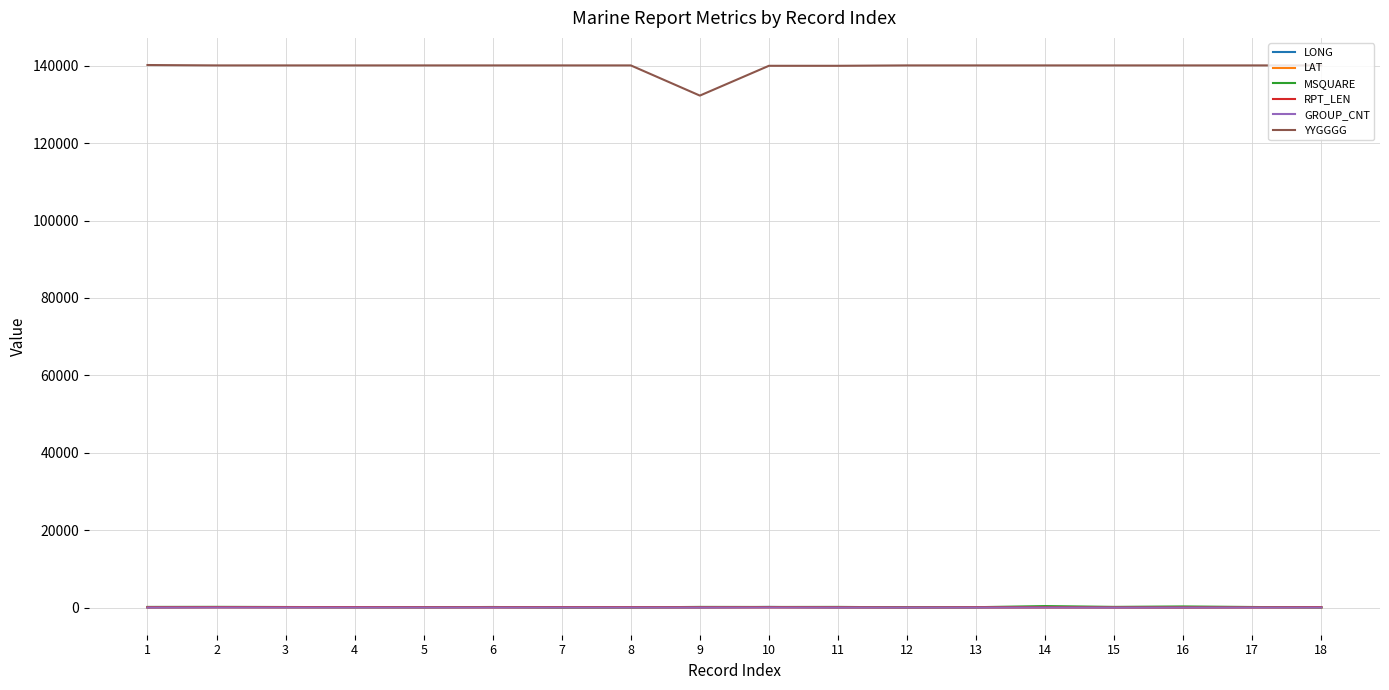

What value does the LAT series have at 7?

6.9